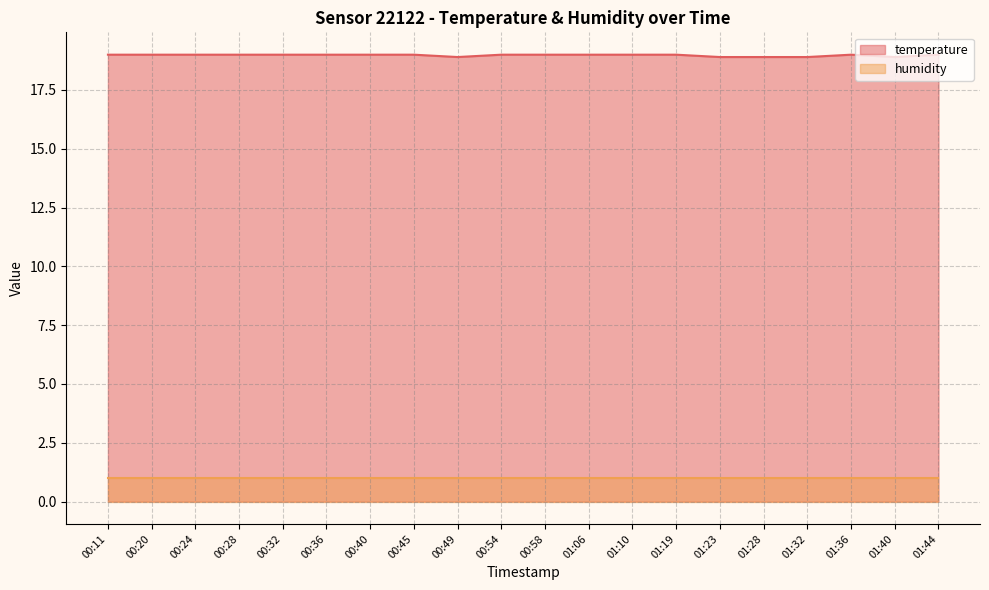

Reading left to right, what are all the values shown in this chart?

00:11=19.0	00:20=19.0	00:24=19.0	00:28=19.0	00:32=19.0	00:36=19.0	00:40=19.0	00:45=19.0	00:49=18.9	00:54=19.0	00:58=19.0	01:06=19.0	01:10=19.0	01:19=19.0	01:23=18.9	01:28=18.9	01:32=18.9	01:36=19.0	01:40=18.9	01:44=19.0